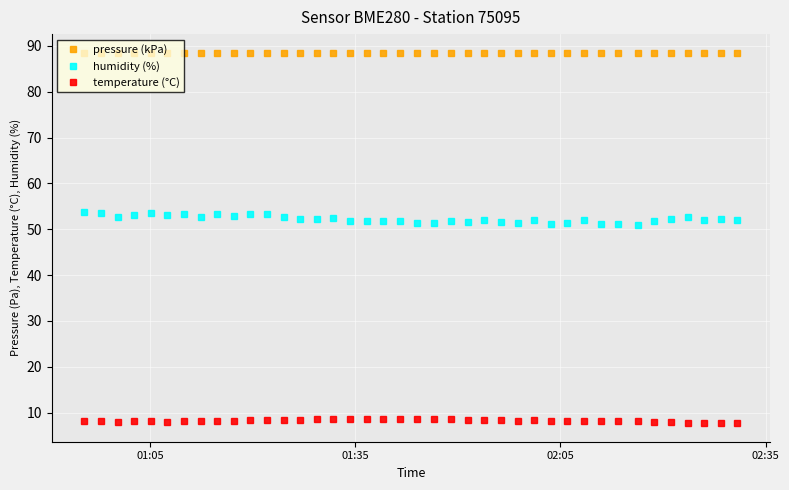

Which series has the largest total across all categories?

pressure (kPa)